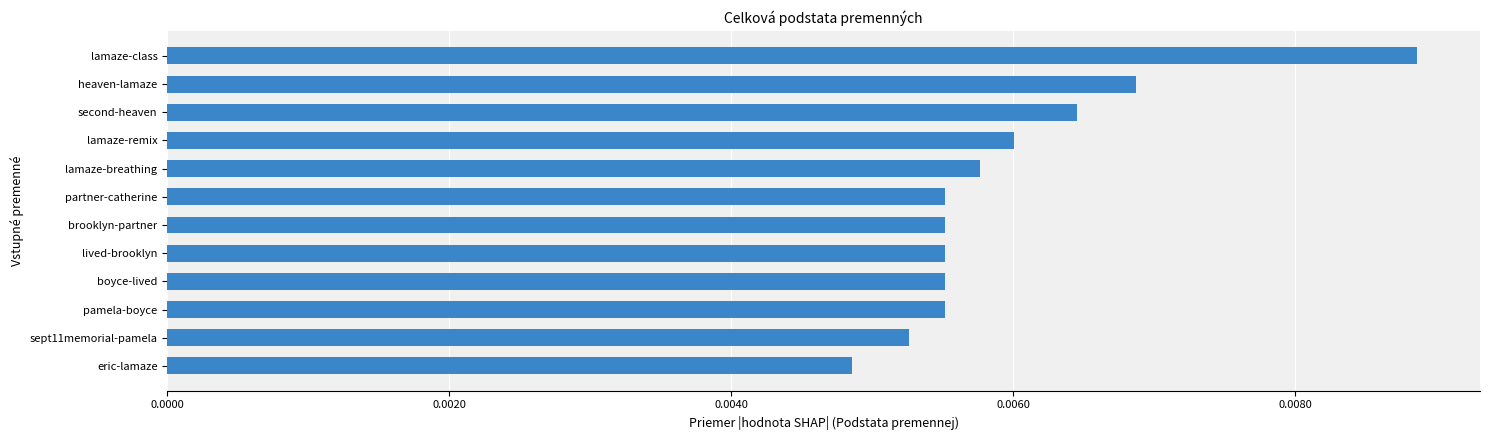

Count the values in the range 0 to 1.

12